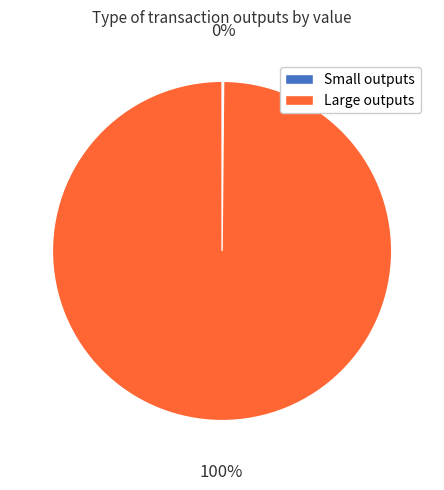

Which category has the biggest portion of the pie?

Large outputs